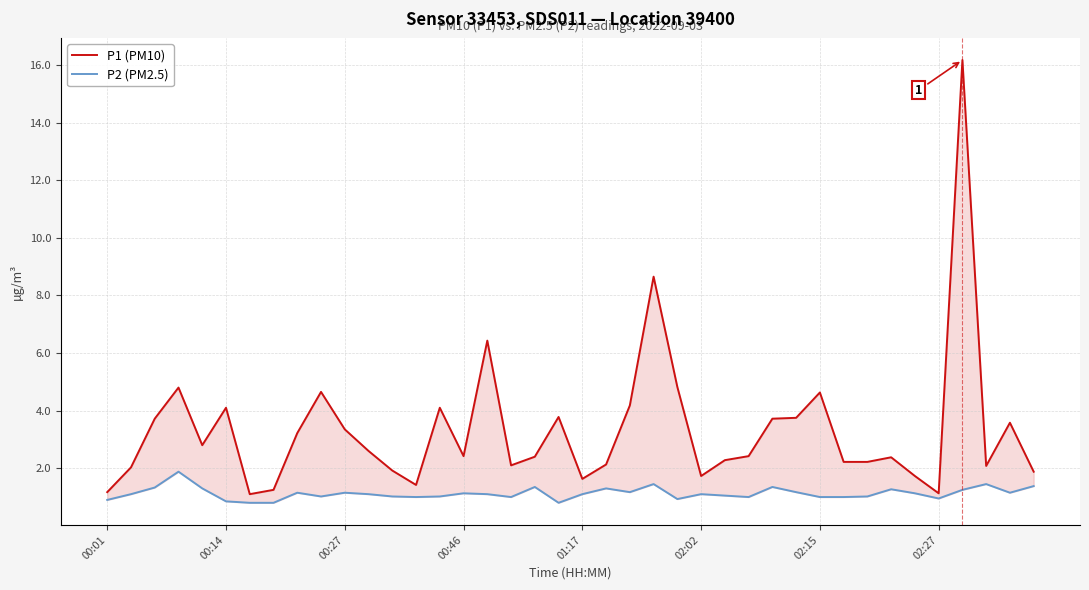

List the series in order of their peak value, lowest first.

P2 (PM2.5), P1 (PM10)